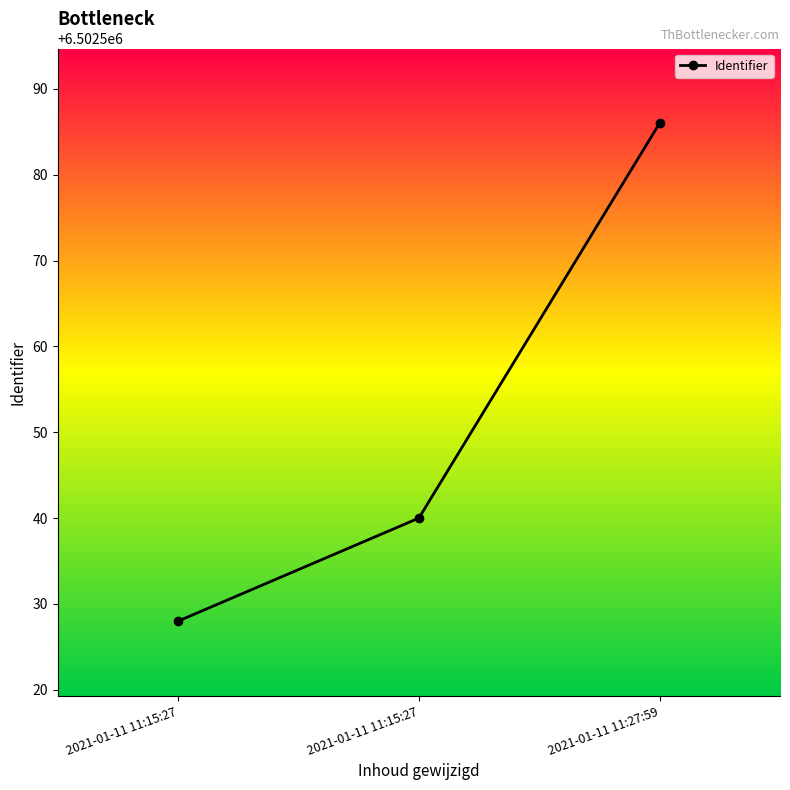

Rank the categories by value from lowest to highest.

2021-01-11 11:15:27, 2021-01-11 11:15:27, 2021-01-11 11:27:59